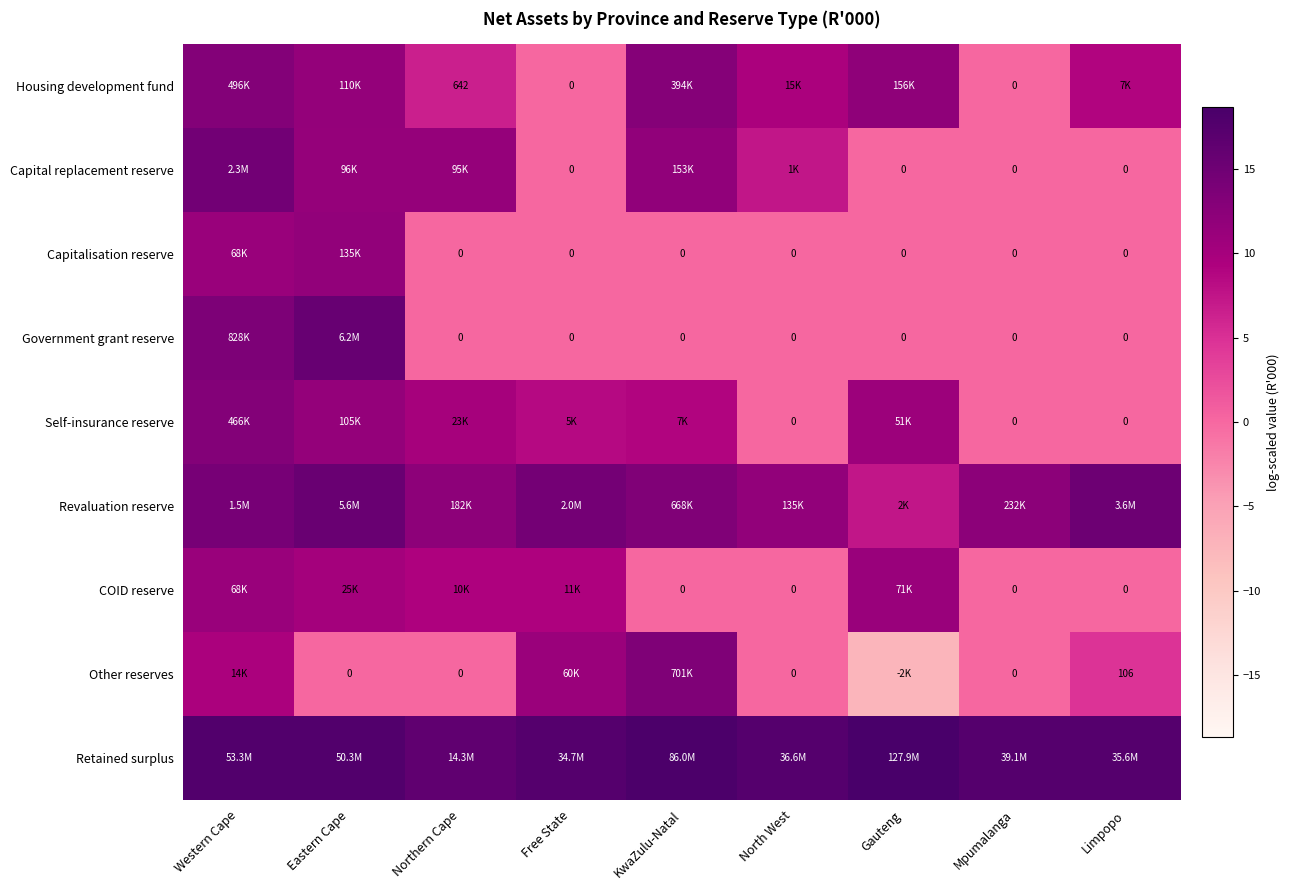

How many data points does each series have?

9